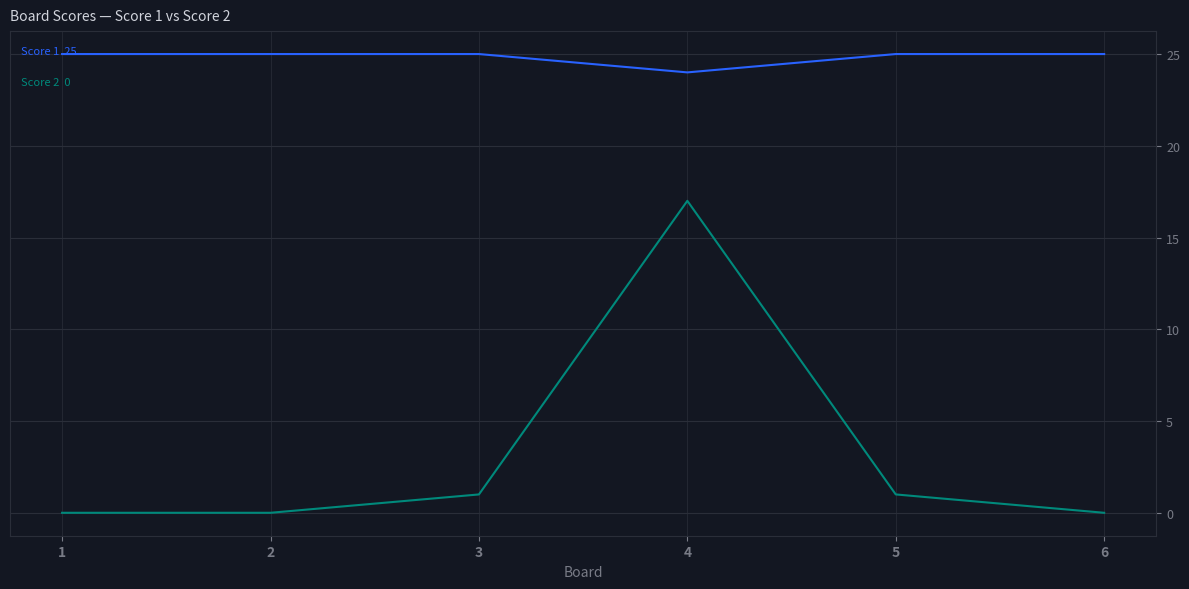

What is the total value across all series at 4?

41